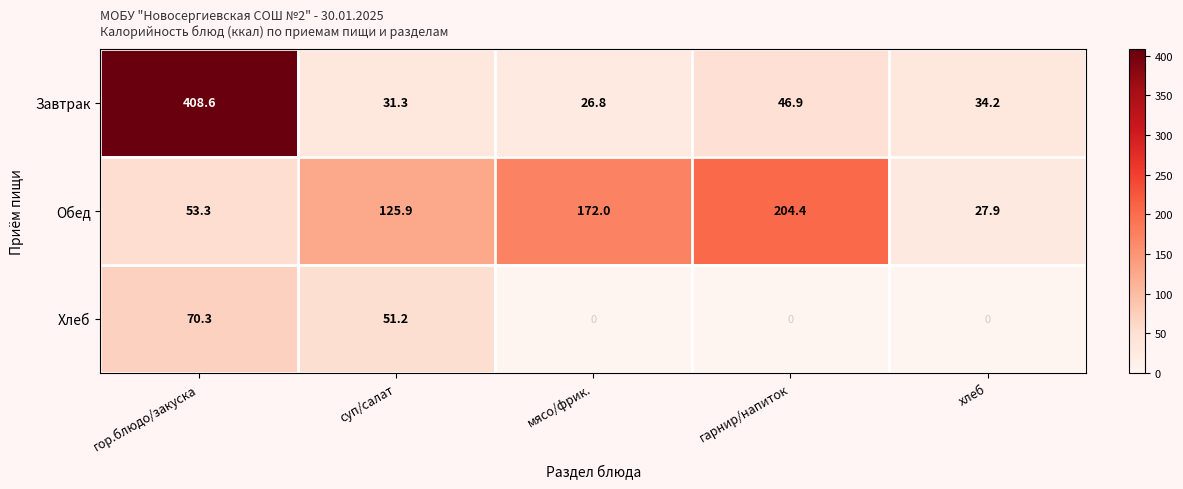

Count the number of categories in the chart.

5